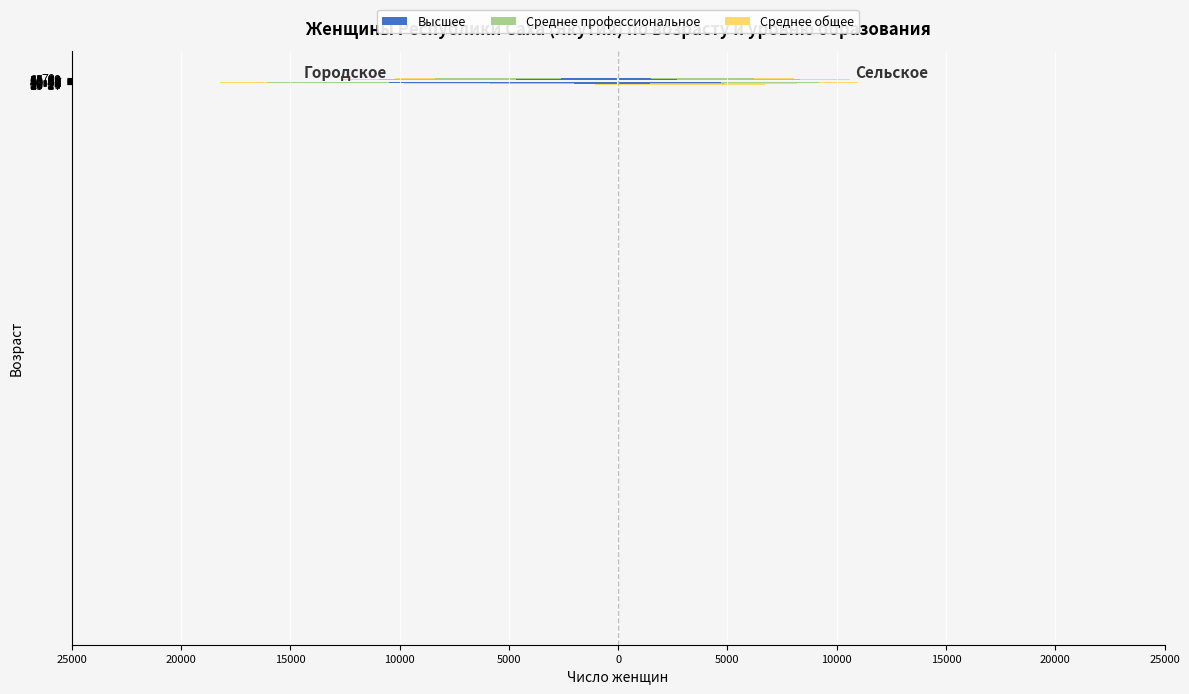

How many series are shown in this chart?

3